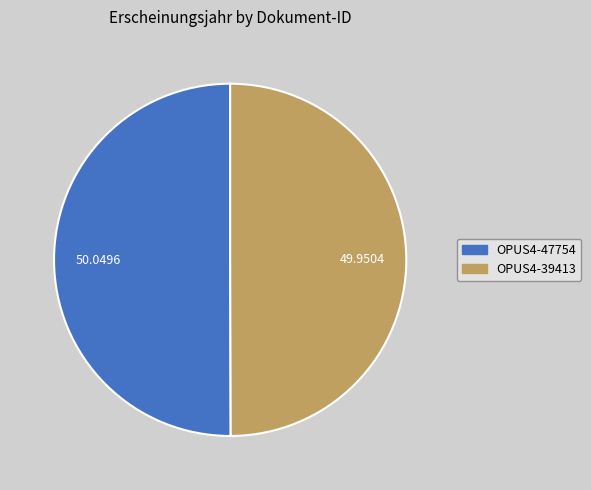

What is the ratio of the value at OPUS4-39413 to the value at OPUS4-47754?

1.0